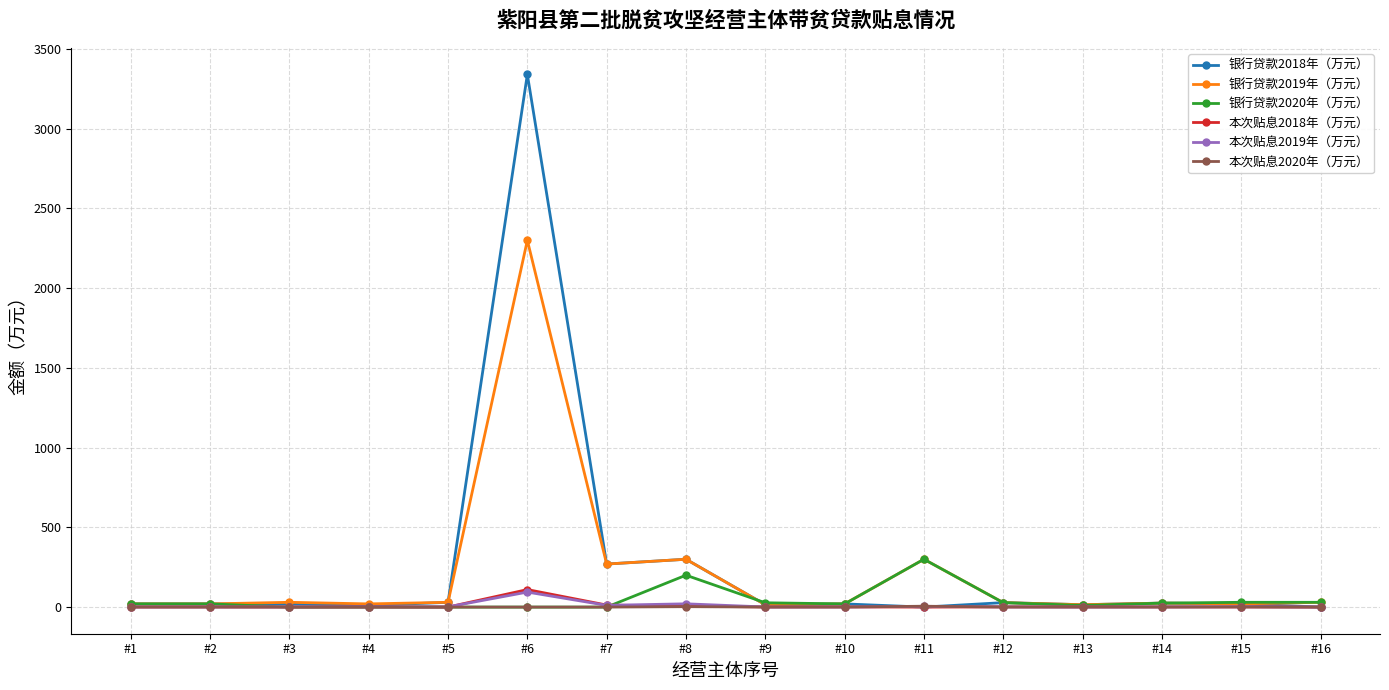

True or false: 本次贴息2019年（万元） has more than 1 interior local peaks.

True